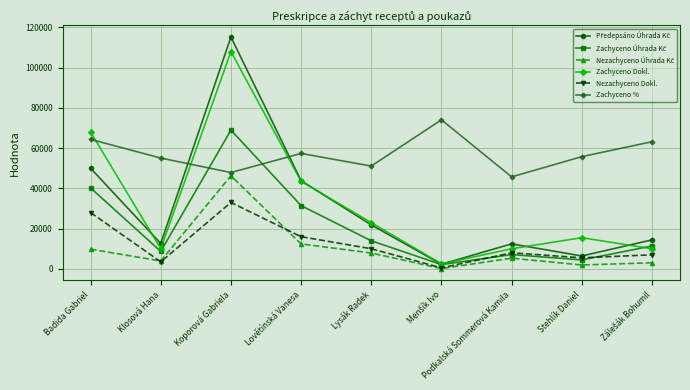

In Zachyceno %, how many points are lower than both neighbors (excluding endpoints)?

3